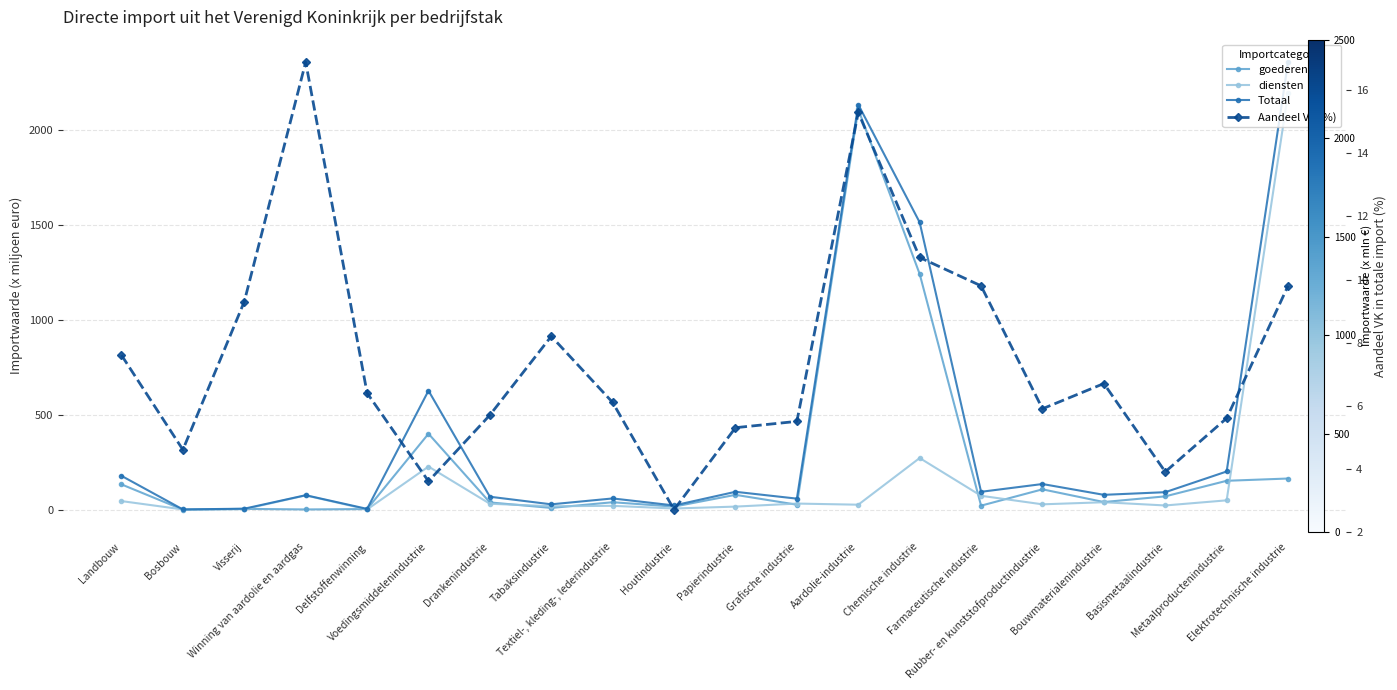

Where is diensten nearest to the value 1098?

Chemische industrie